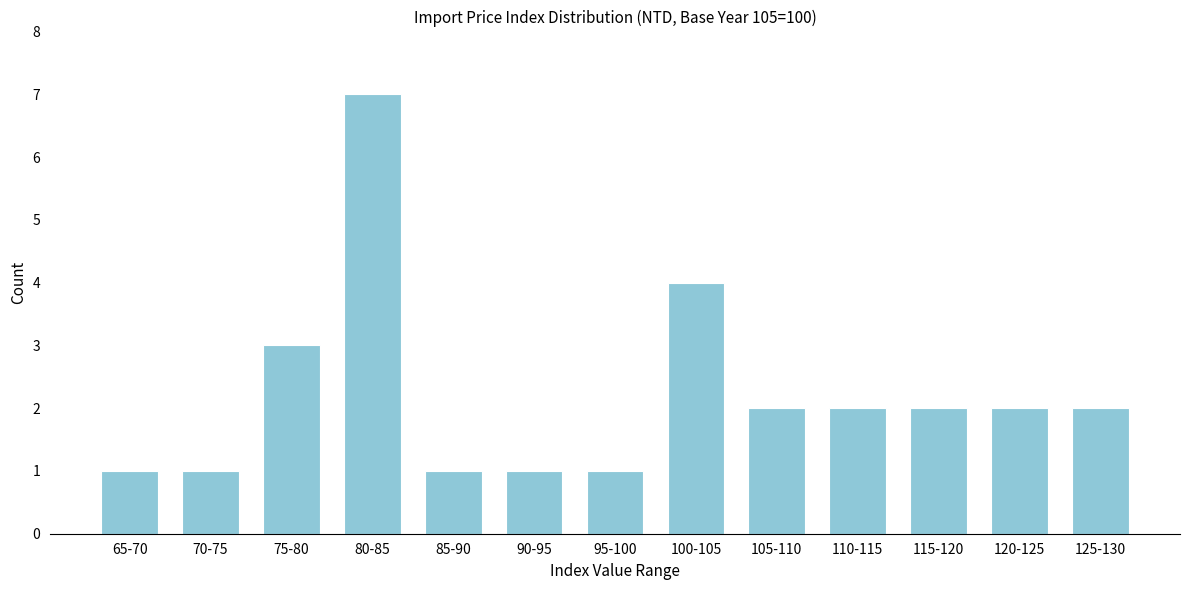

Reading right to left, transcribe all the data shown in this chart.

125-130=2	120-125=2	115-120=2	110-115=2	105-110=2	100-105=4	95-100=1	90-95=1	85-90=1	80-85=7	75-80=3	70-75=1	65-70=1